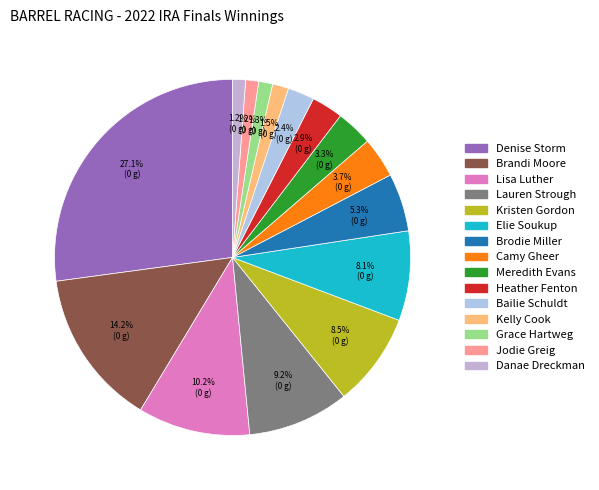

The Jodie Greig slice represents 13% of the pie. True or false?

False